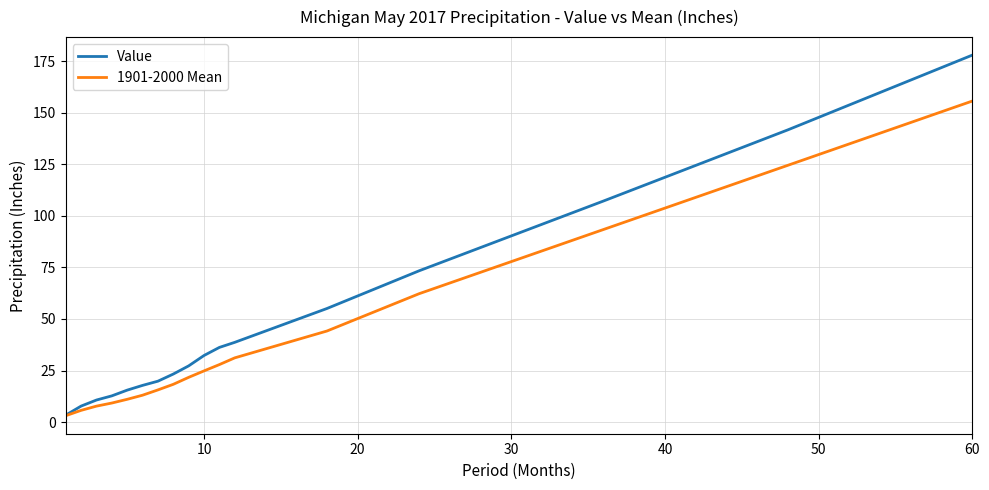

Rank the series by their average value, from lowest to highest.

1901-2000 Mean, Value